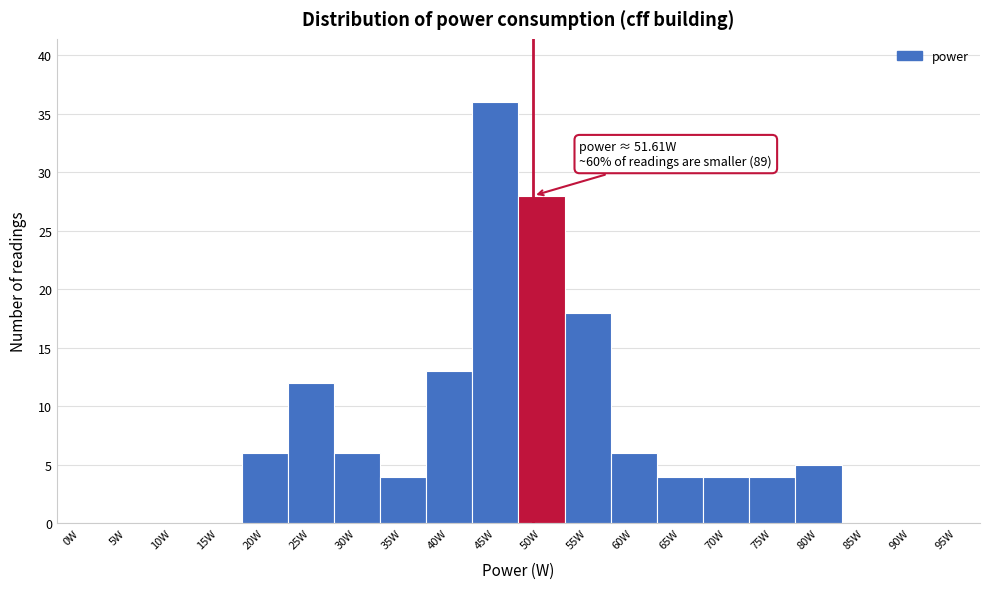

What is the ratio of the value at 30W to the value at 40W?

0.5